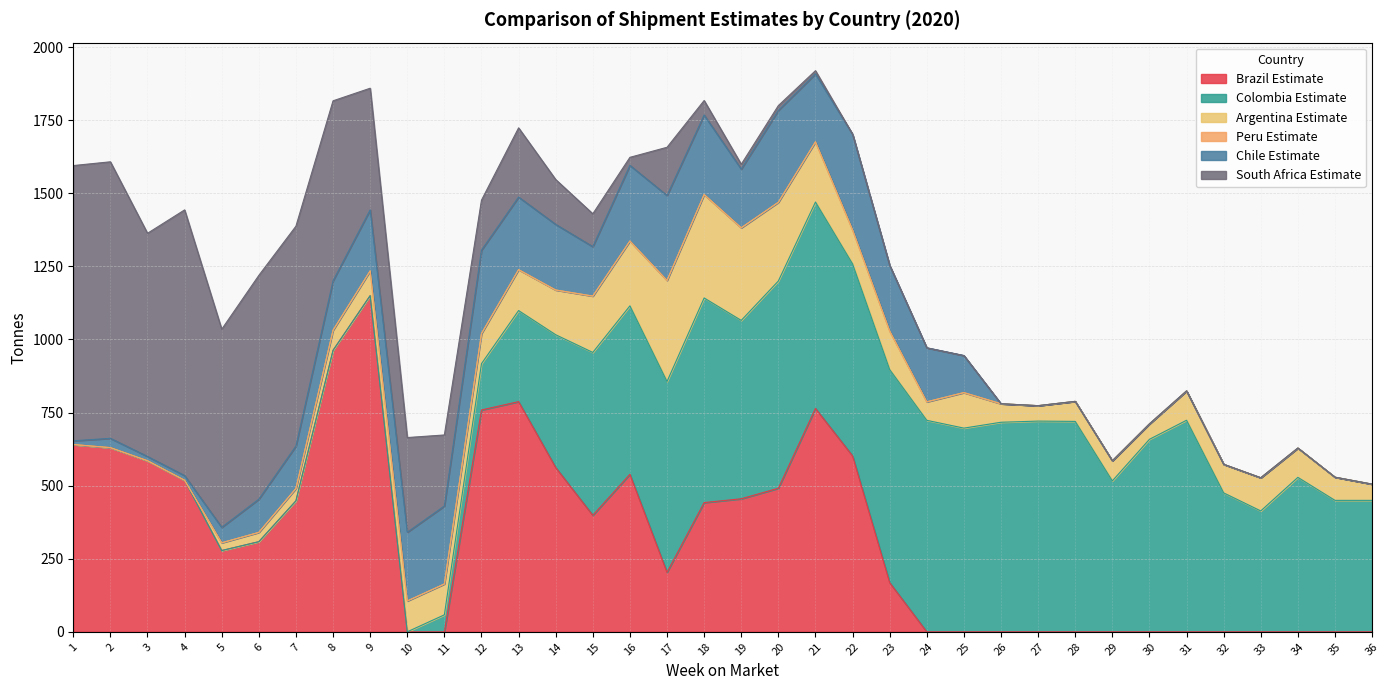

What is the difference between the South Africa Estimate values at 21 and 34?

11.0